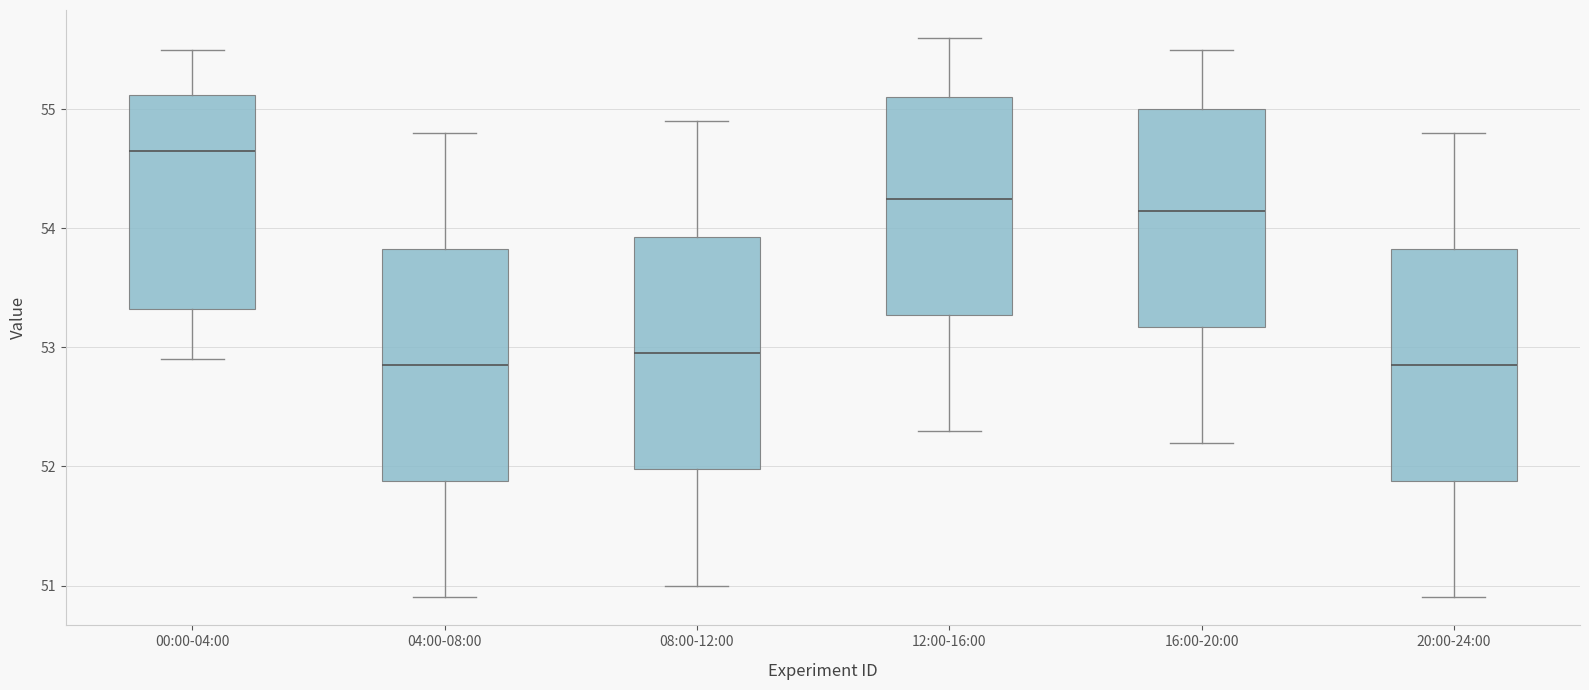

Where does the upper whisker of the box for 16:00-20:00 end on the y-axis? The values are not printed on the chart, so give them approximately, as read against the axis.

55.5